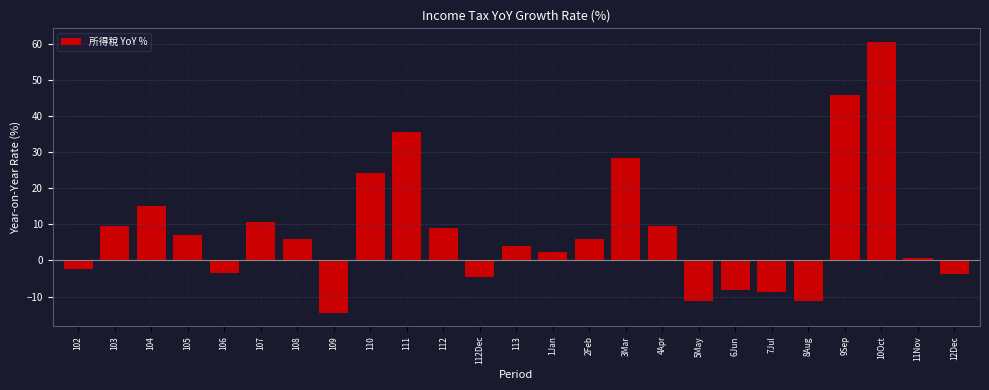

What is the difference between the second highest and second lowest values?

57.1